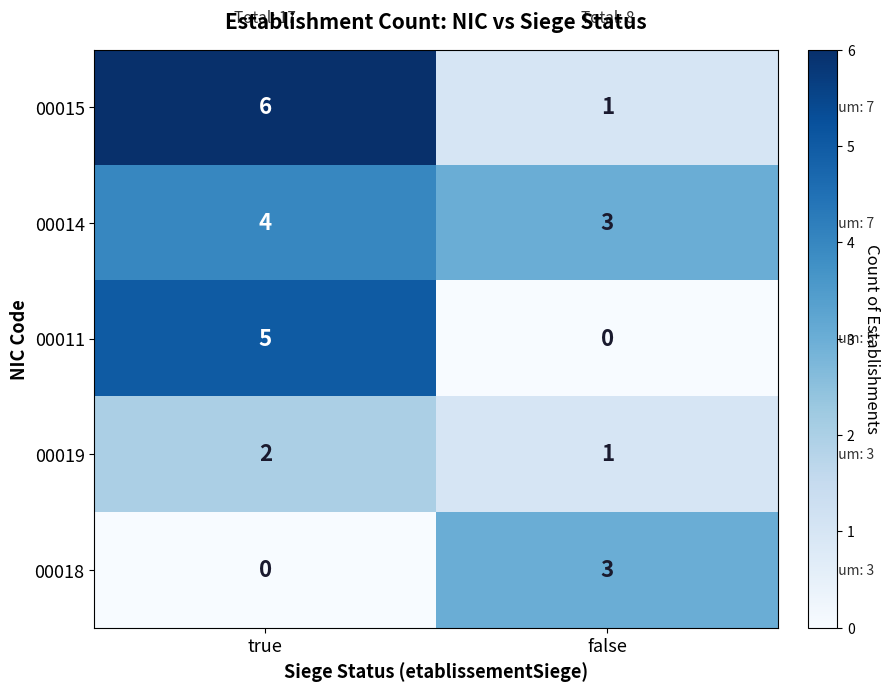

At true, list the series in order from smallest to largest.

00018, 00019, 00014, 00011, 00015